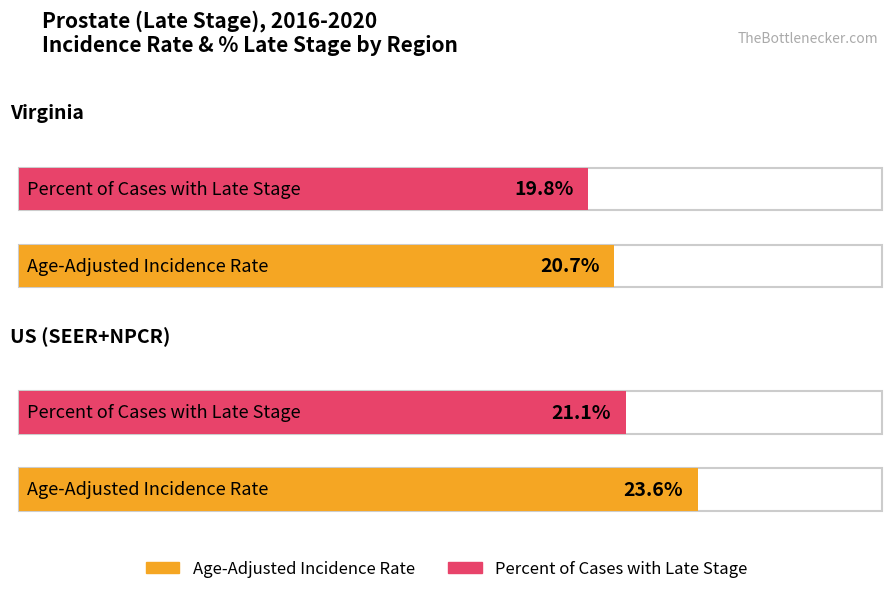

What is the value of the Percent of Cases with Late Stage bar at the 1st from the left?

19.8